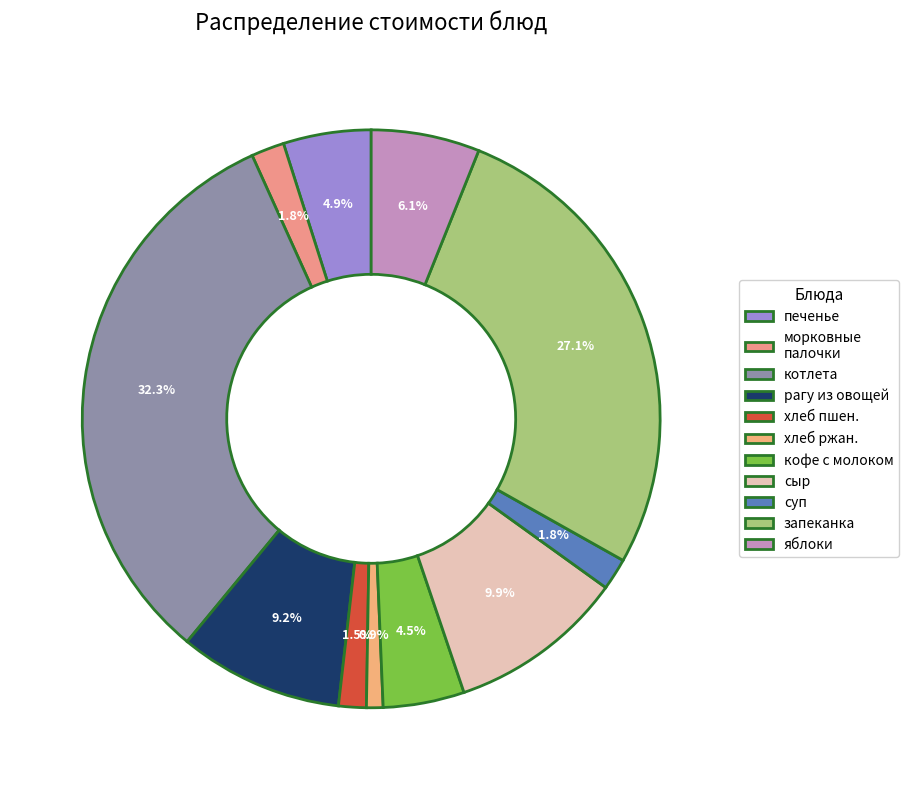

To the nearest percent, what percentage of the pie is сыр?

10%